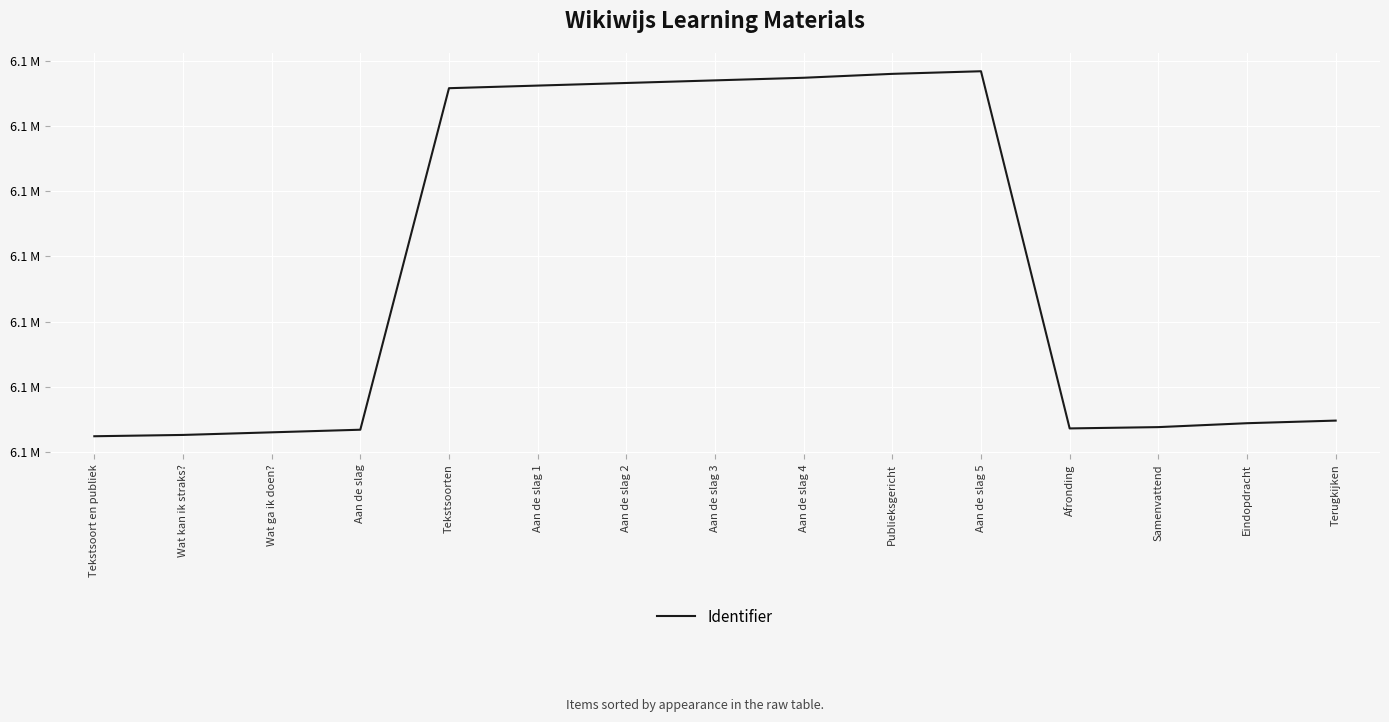

Does the chart display data point markers on the line(s)?

No